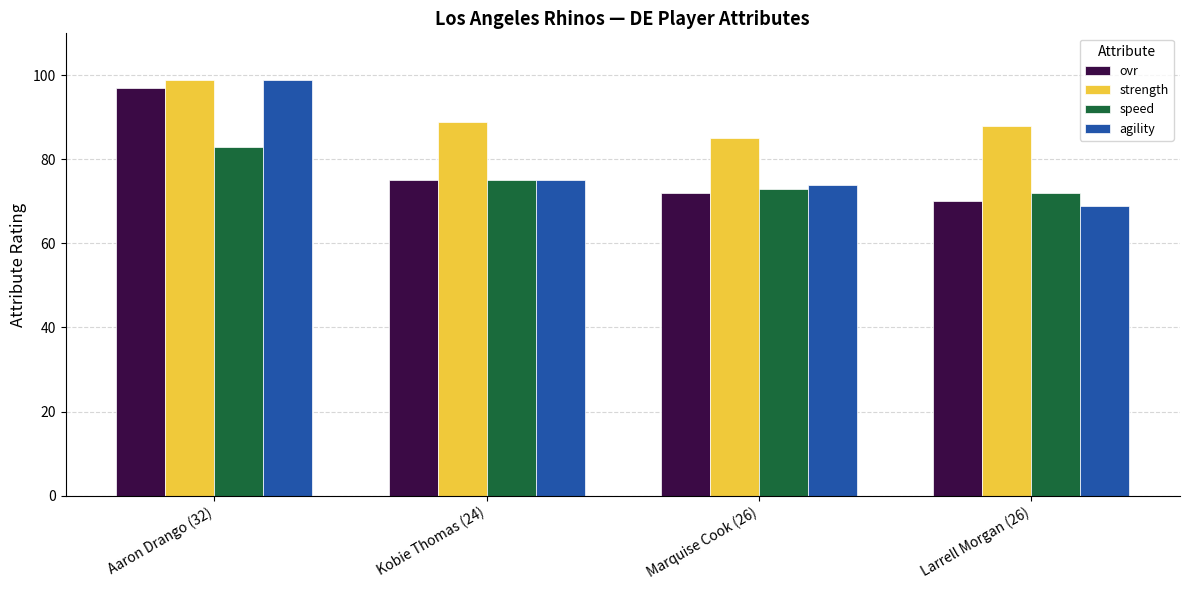

What is the highest value of the ovr series?

97